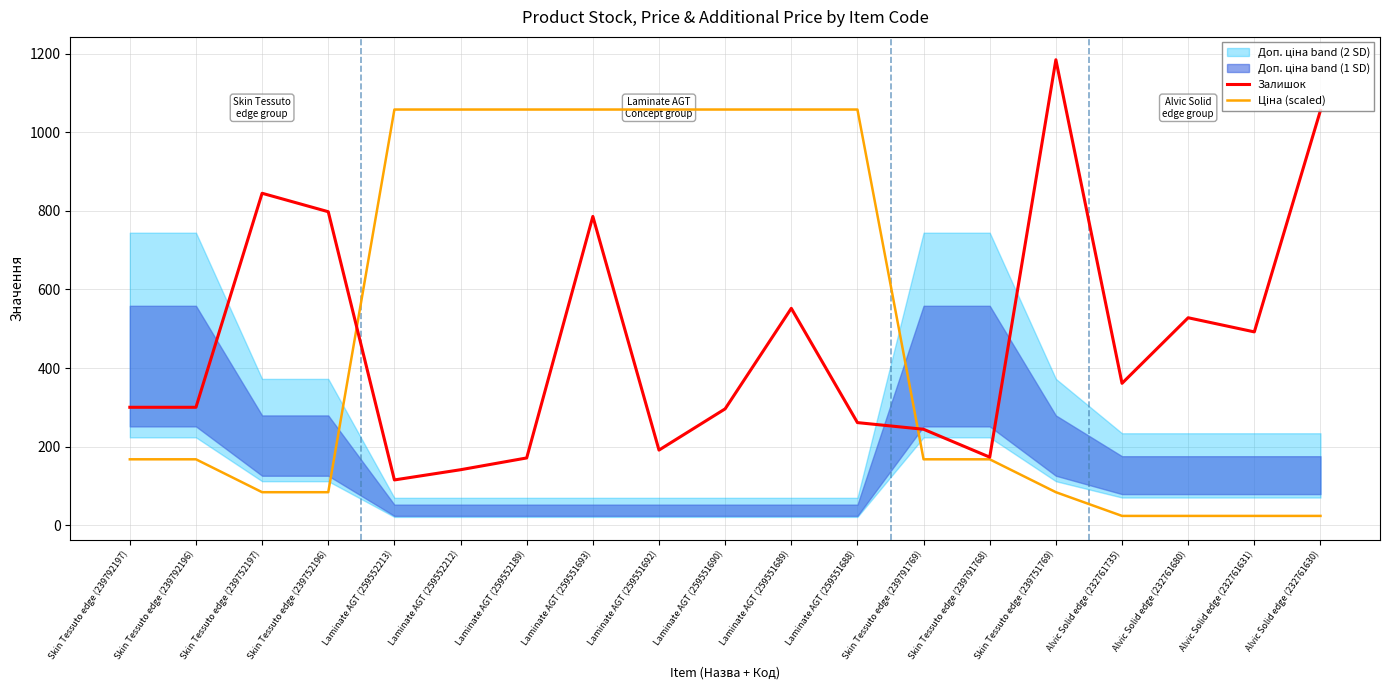

True or false: Залишок and Ціна (scaled) cross at least once.

True